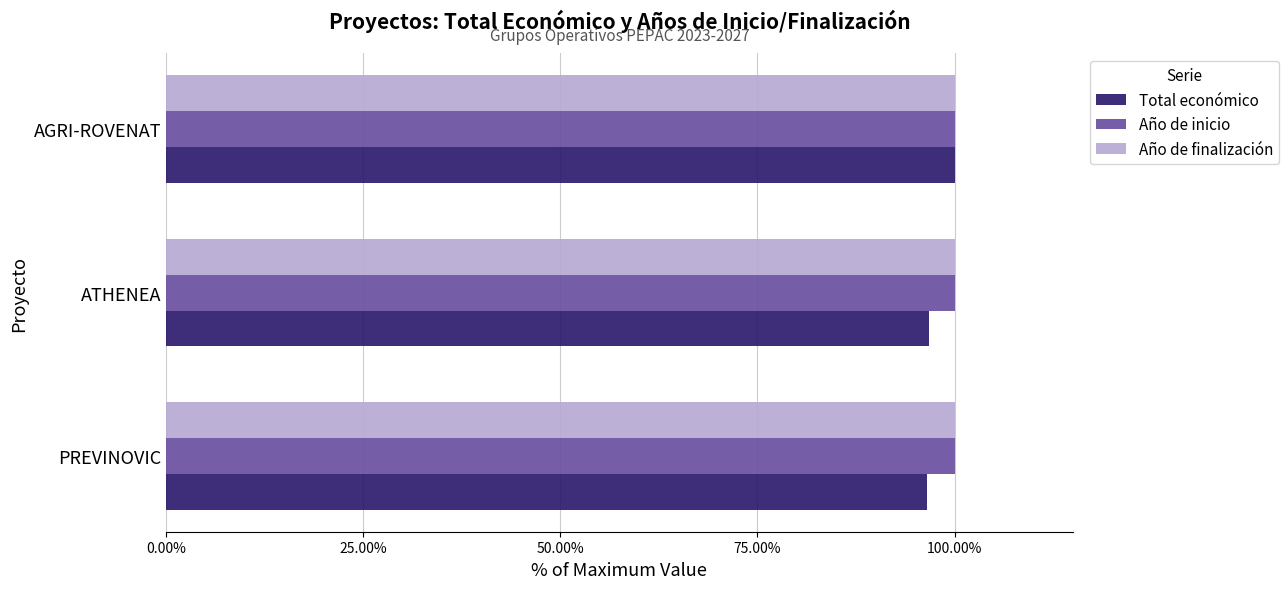

At which category is the sum across all series the highest?

AGRI-ROVENAT